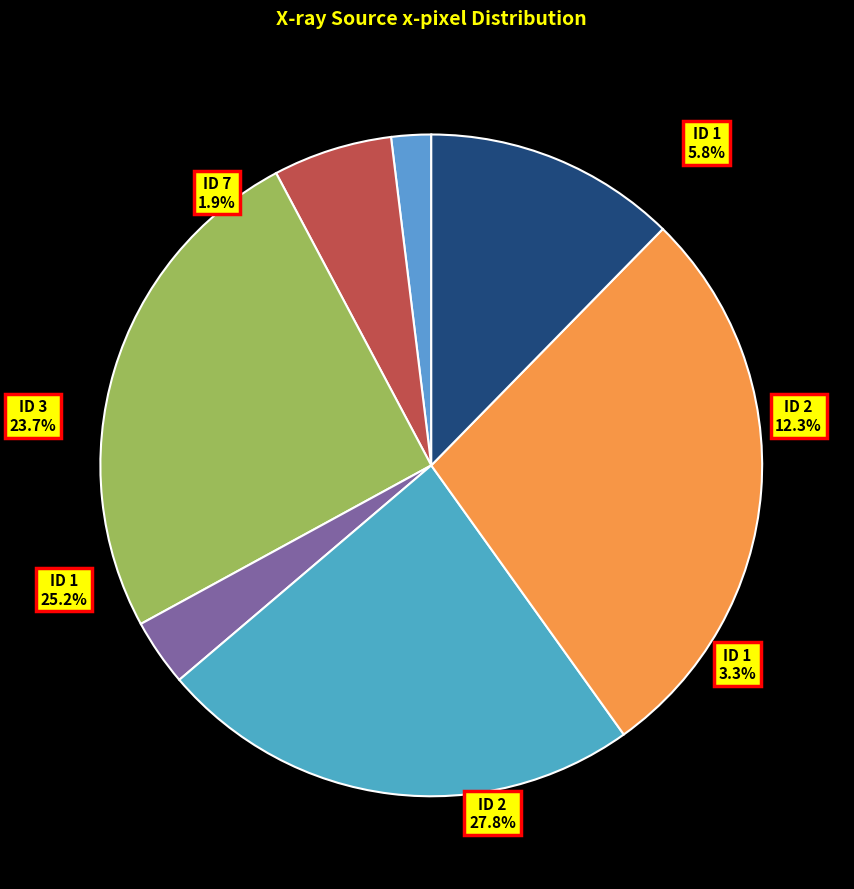

Does any single category account for the majority?

No